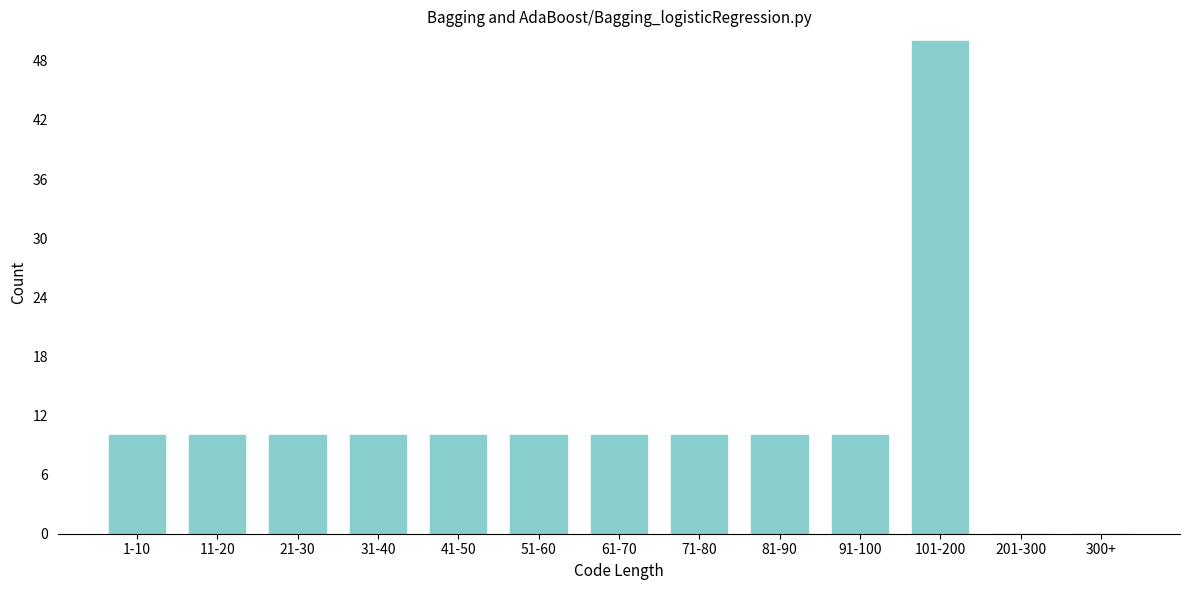

Reading left to right, list all the values displayed in this chart.

1-10=10	11-20=10	21-30=10	31-40=10	41-50=10	51-60=10	61-70=10	71-80=10	81-90=10	91-100=10	101-200=50	201-300=0	300+=0